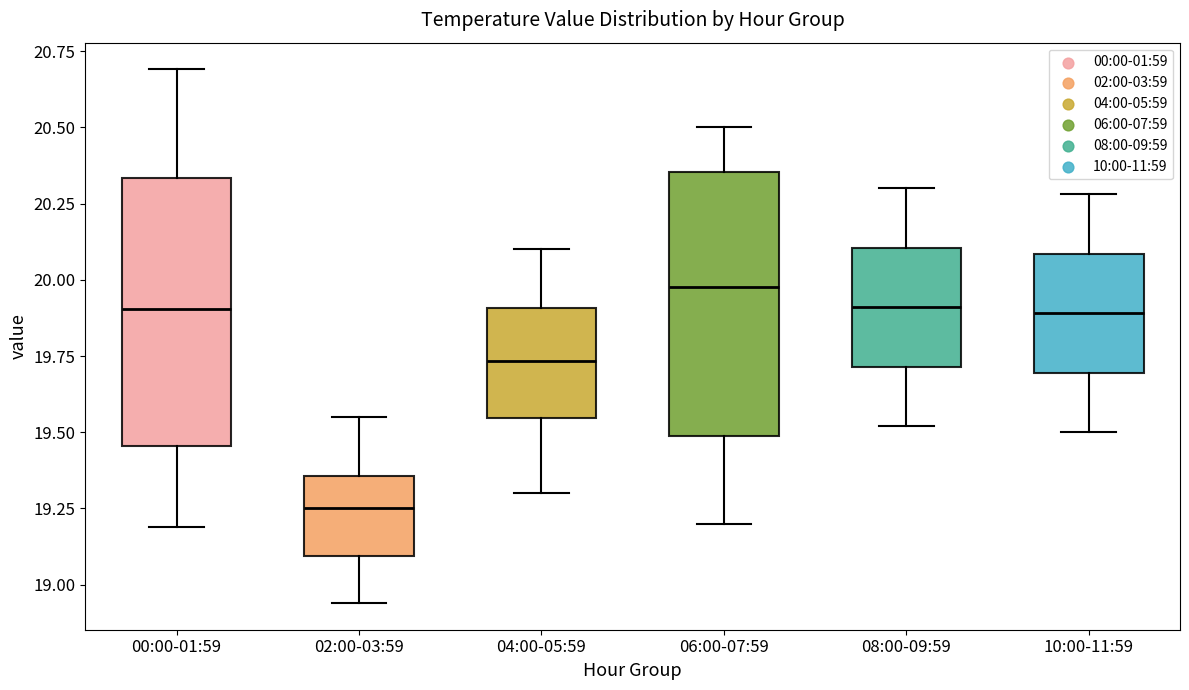

Which box has the lowest median line?

02:00-03:59